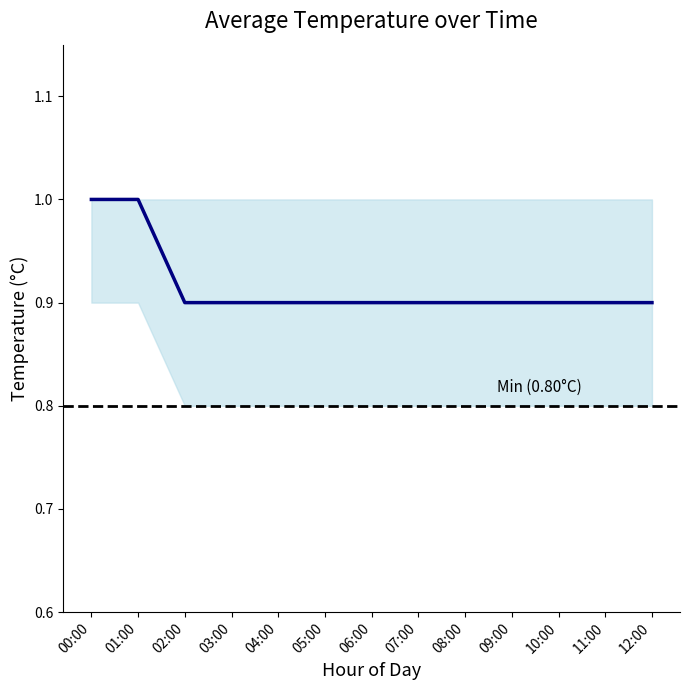

Which series has the widest spread of values?

temperature